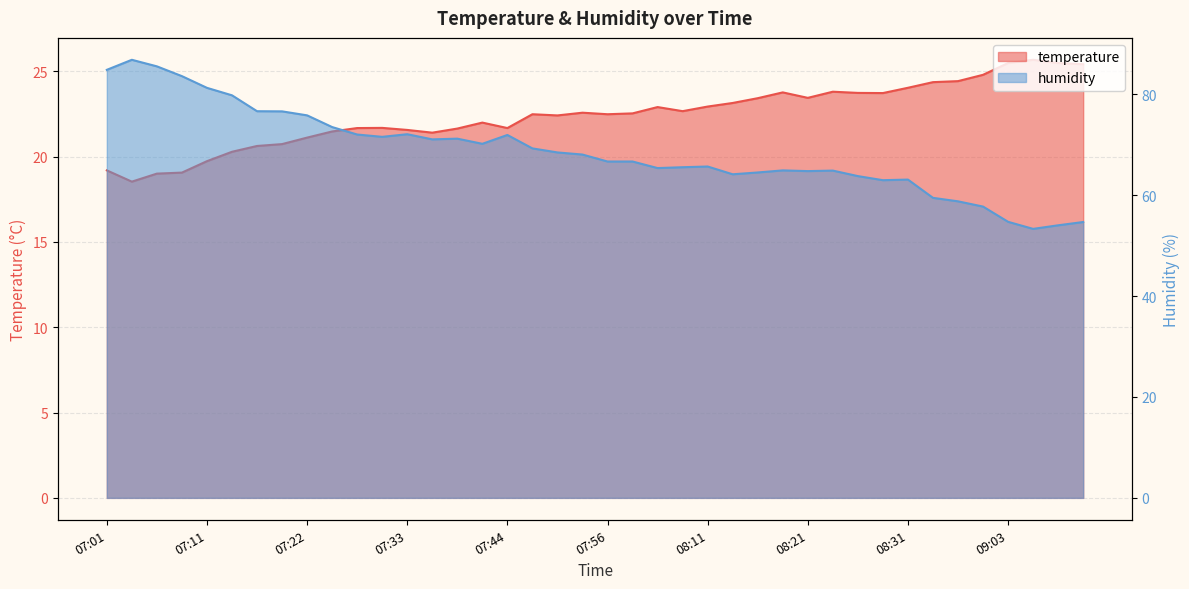

True or false: temperature and humidity intersect in this chart.

False